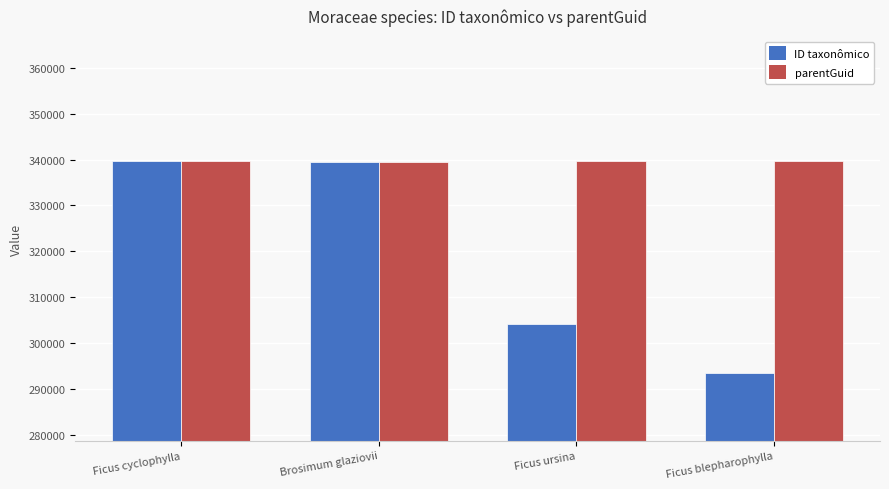

How many categories are shown in the chart?

4